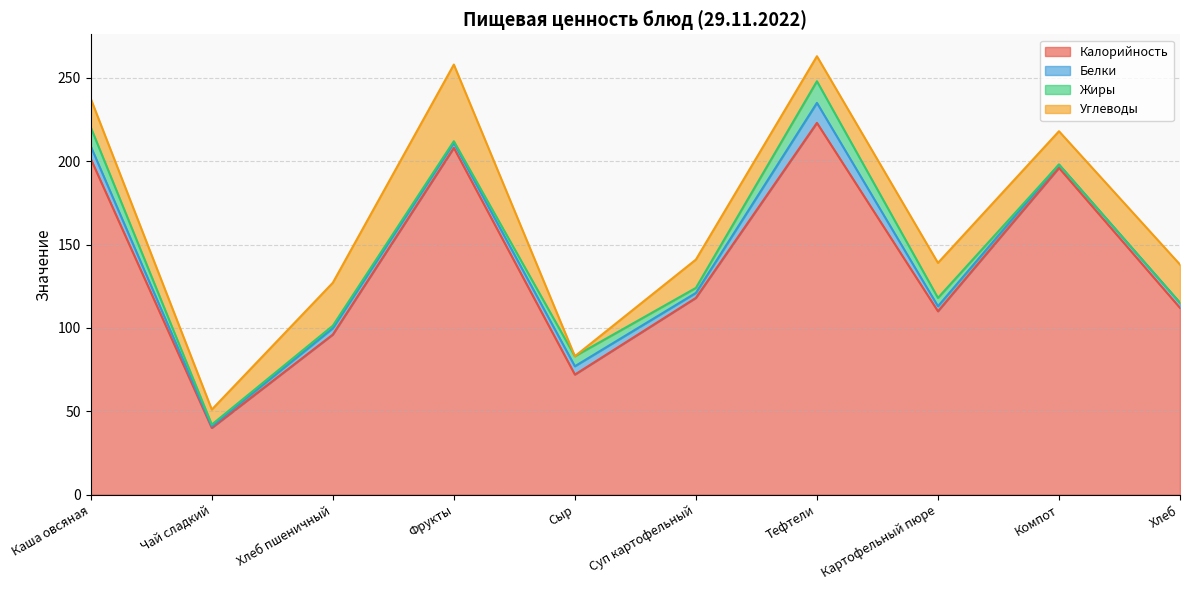

Does the chart have visible grid lines?

Yes